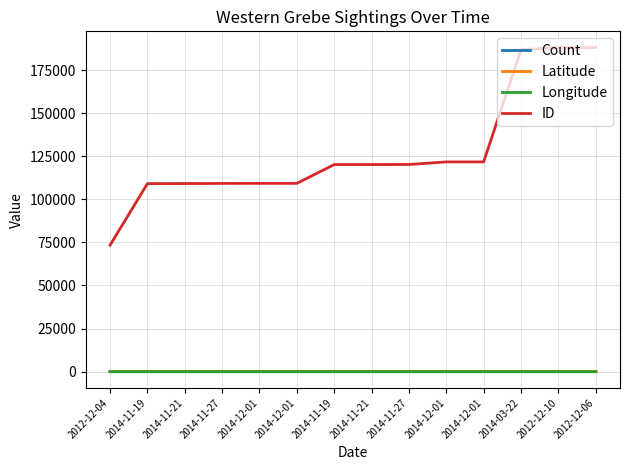

True or false: Latitude and ID intersect in this chart.

False